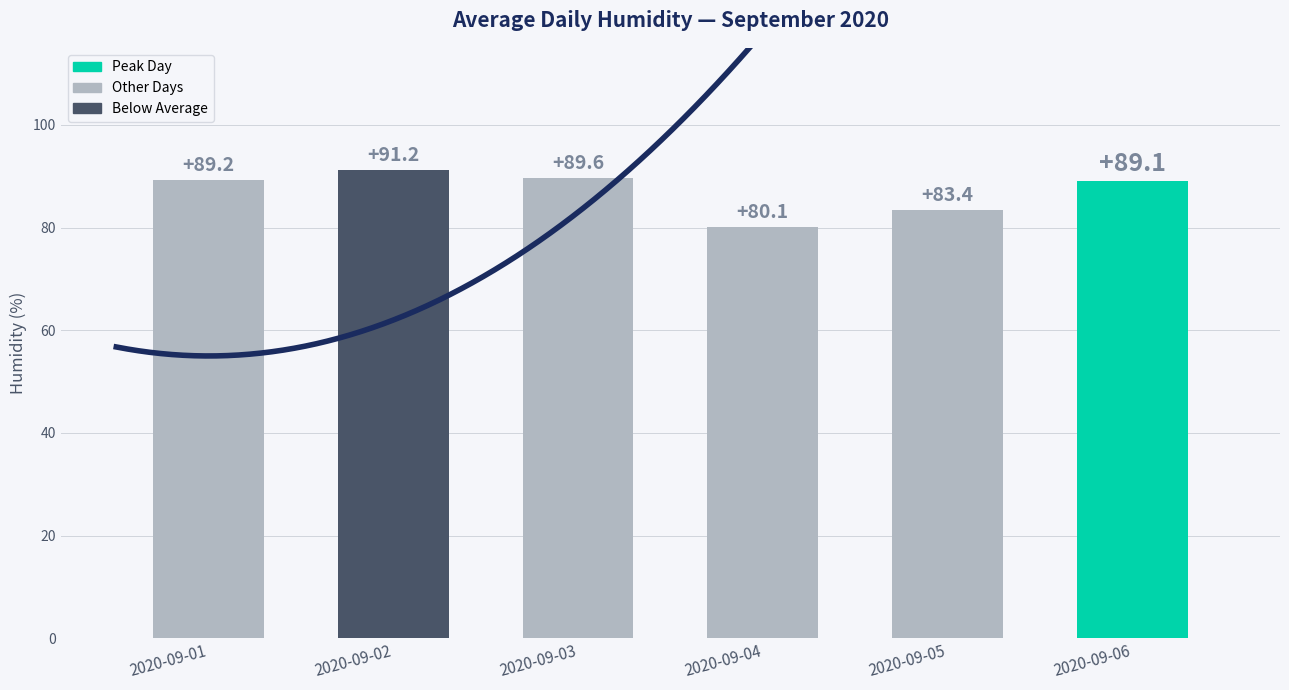

Reading left to right, transcribe all the data shown in this chart.

2020-09-01=89.2	2020-09-02=91.2	2020-09-03=89.6	2020-09-04=80.1	2020-09-05=83.4	2020-09-06=89.1